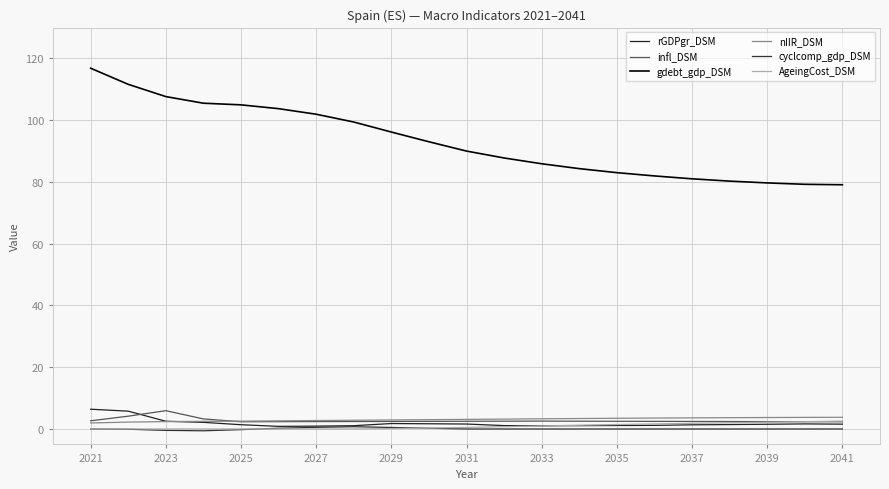

How many lines are shown in the chart?

6